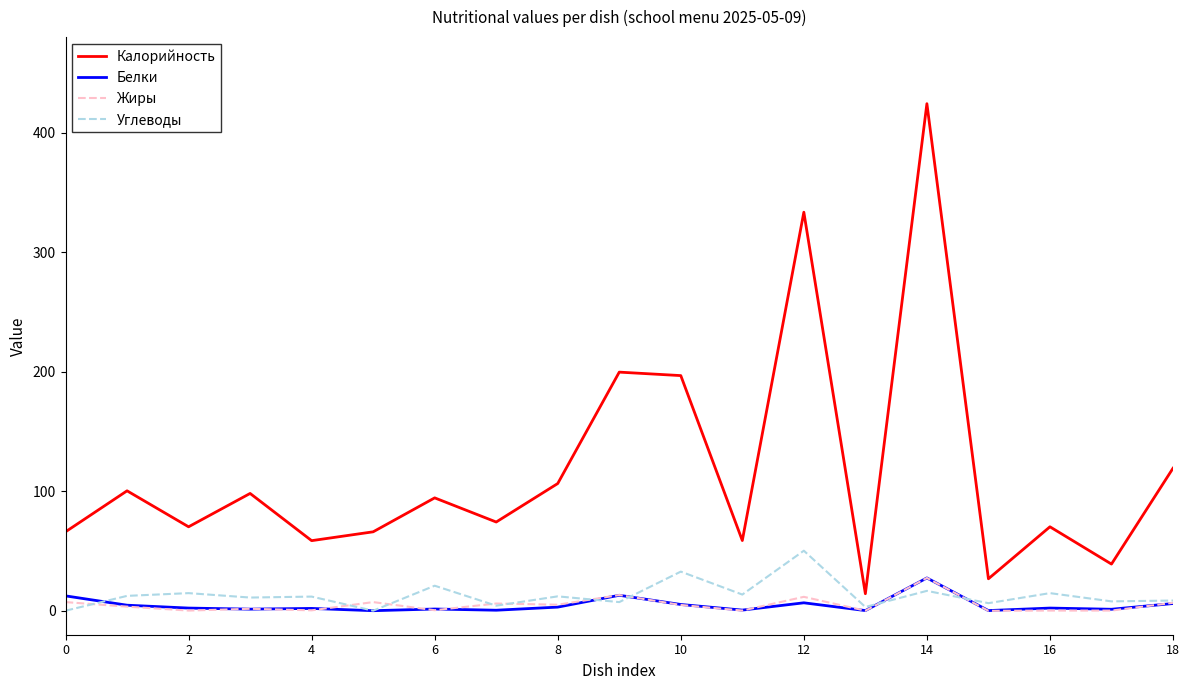

Which series has the widest spread of values?

Калорийность